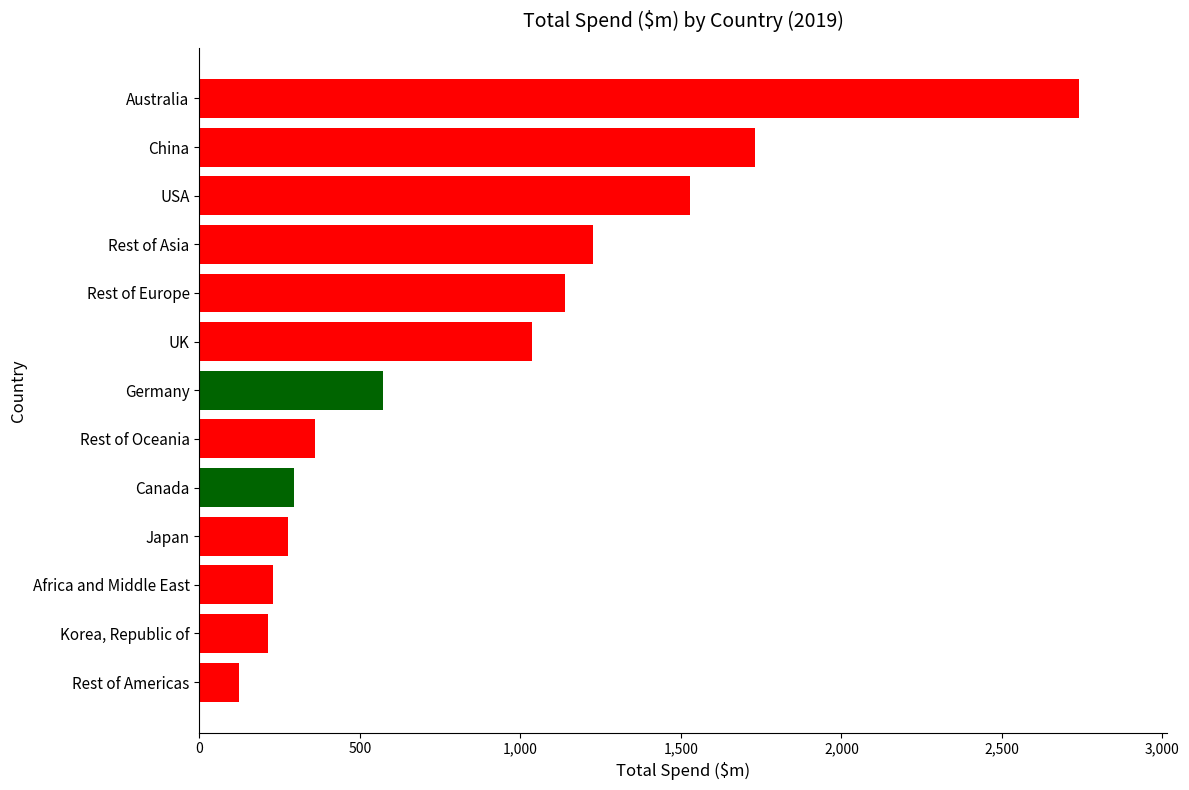

Count the number of data series in this chart.

1